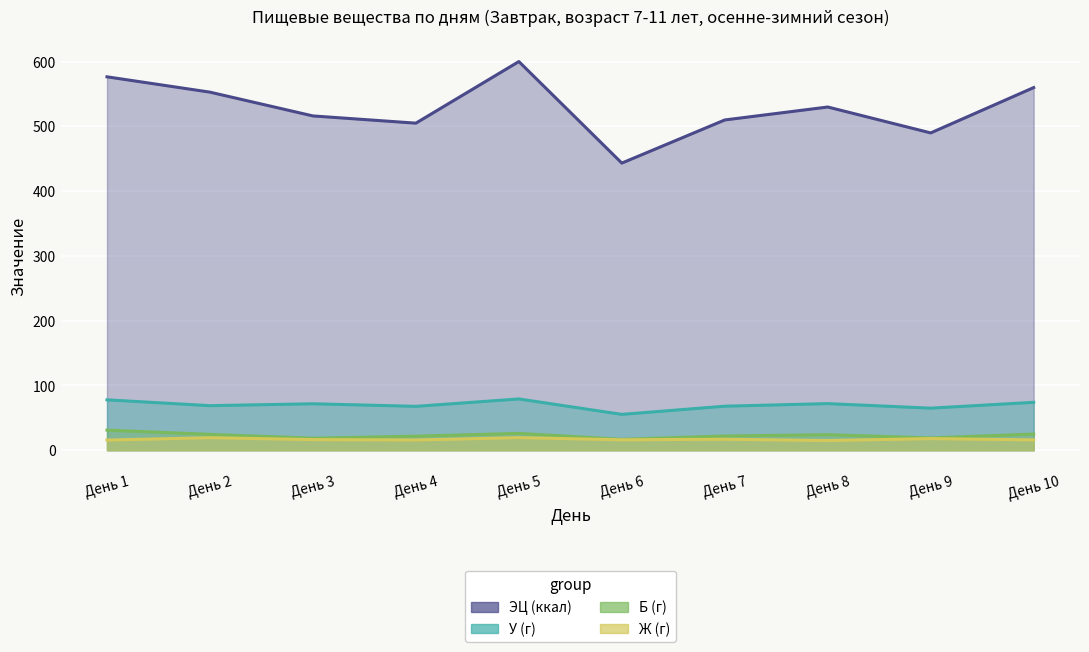

Which category has the lowest value in the Б (г) series?

День 6